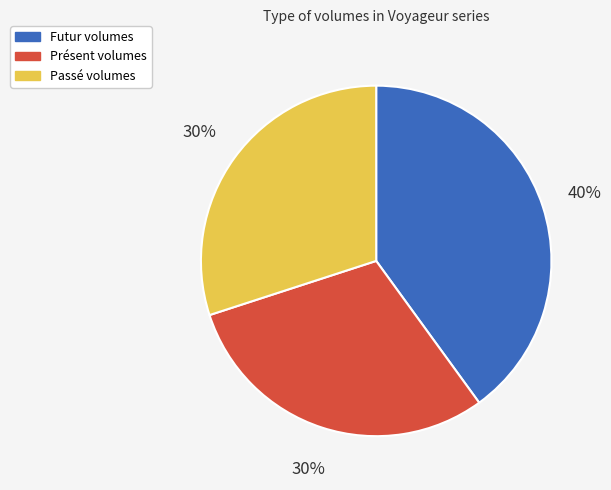

How many segments does this pie chart have?

3